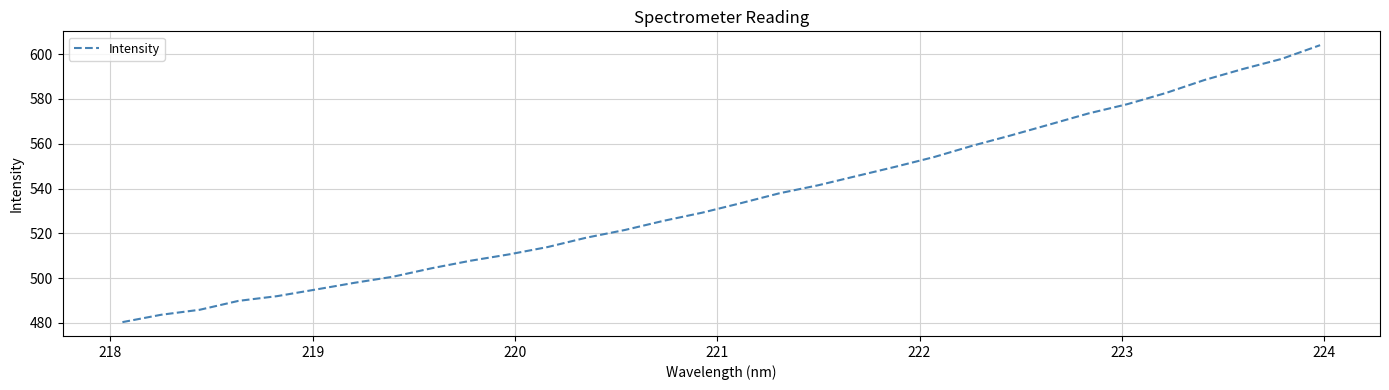

What is the difference between the maximum and minimum values?

123.6